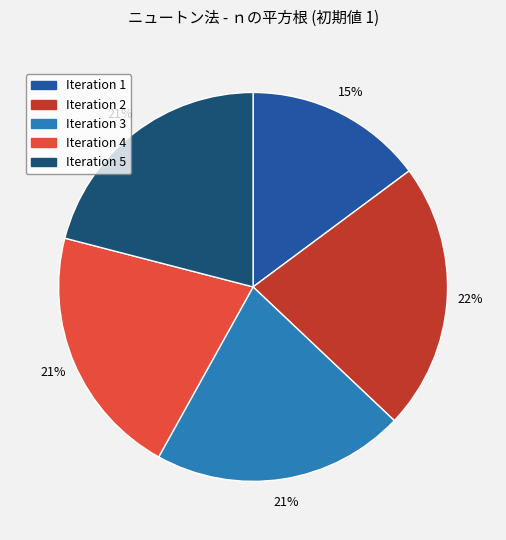

Between Iteration 3 and Iteration 2, which is larger?

Iteration 2